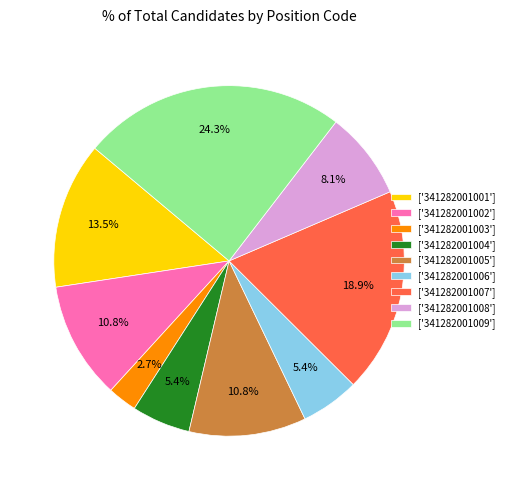

Does ['341282001004'] account for over 50% of the chart?

No